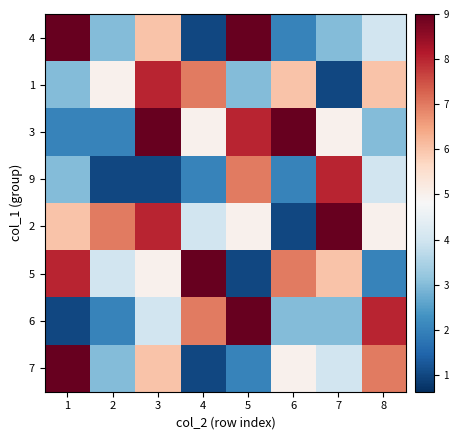

Rank the series at 2 from lowest to highest value.

9, 3, 6, 4, 7, 5, 1, 2